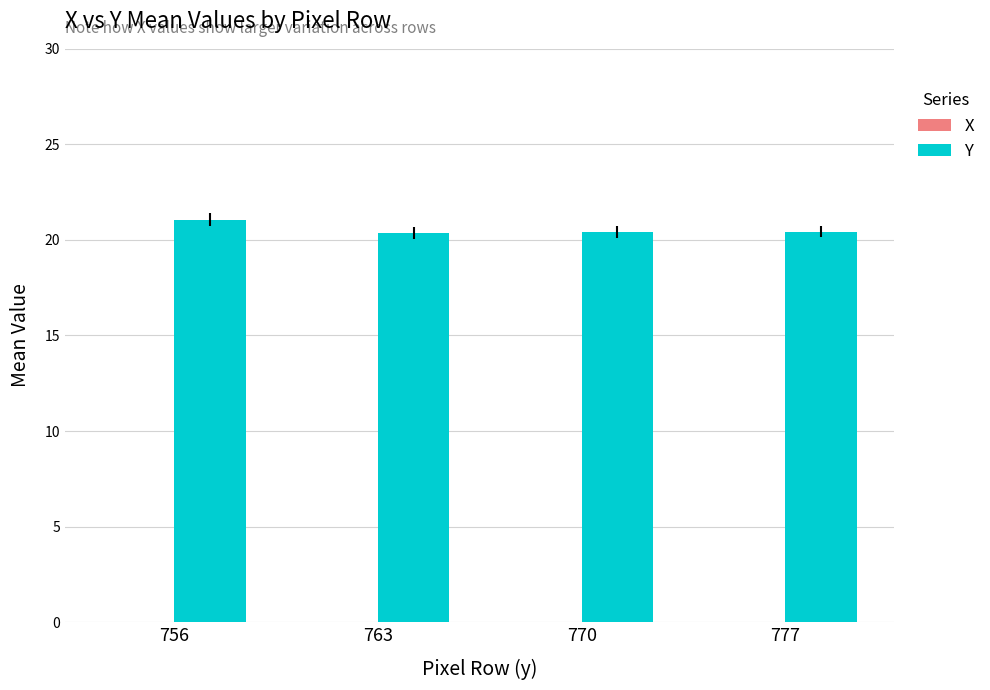

What is the average value of the X series?

-32.5